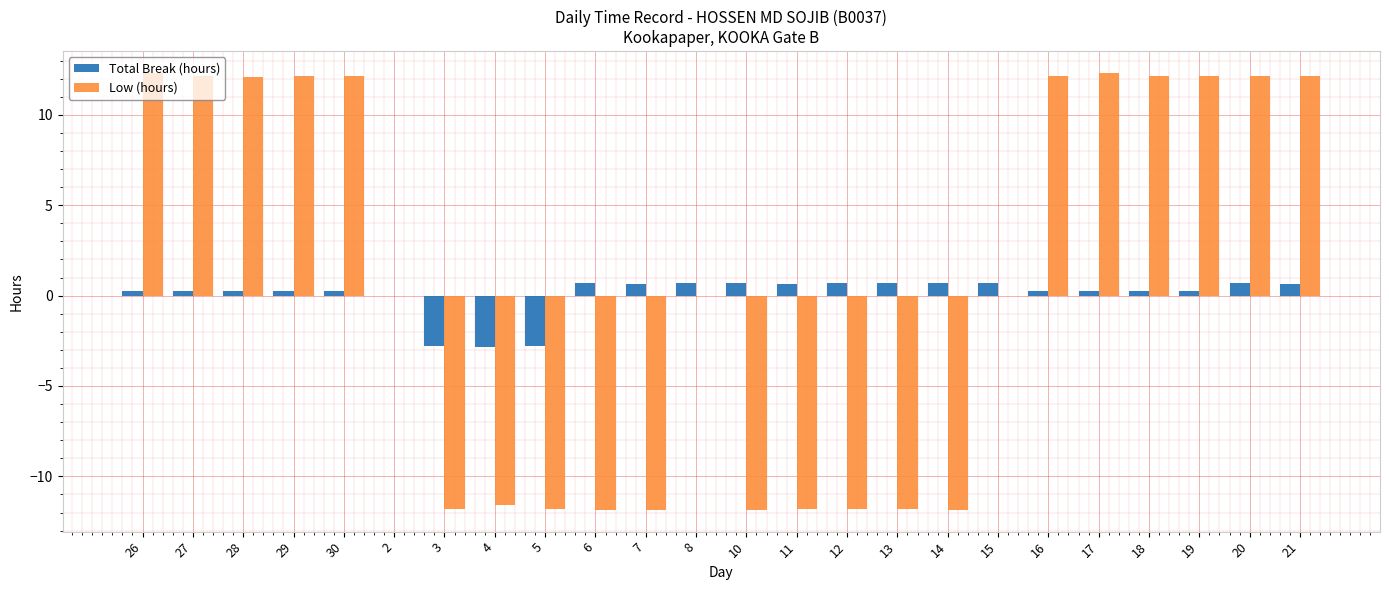

How many groups of bars are there?

24